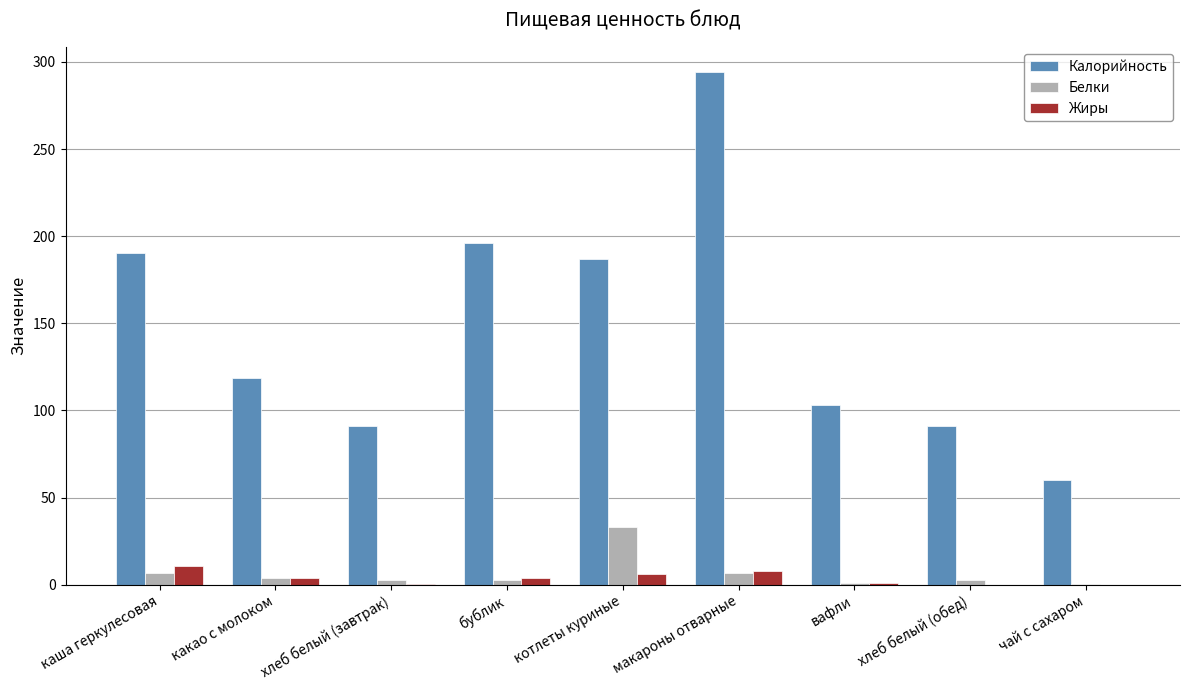

True or false: Калорийность has a value of 187.0 at котлеты куриные.

True